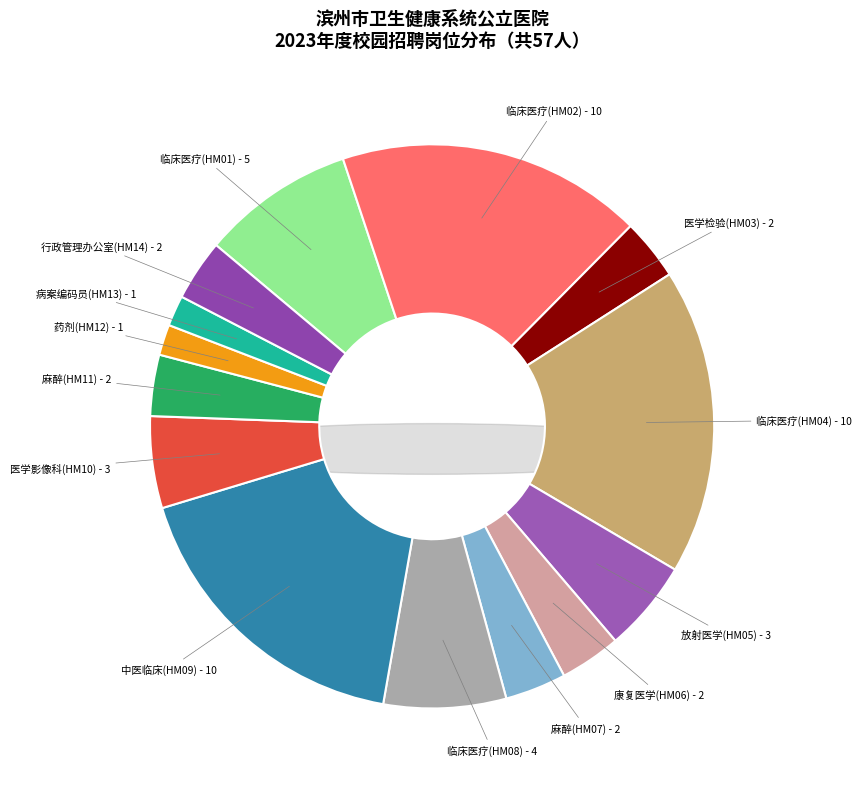

Count the number of slices in the pie.

14